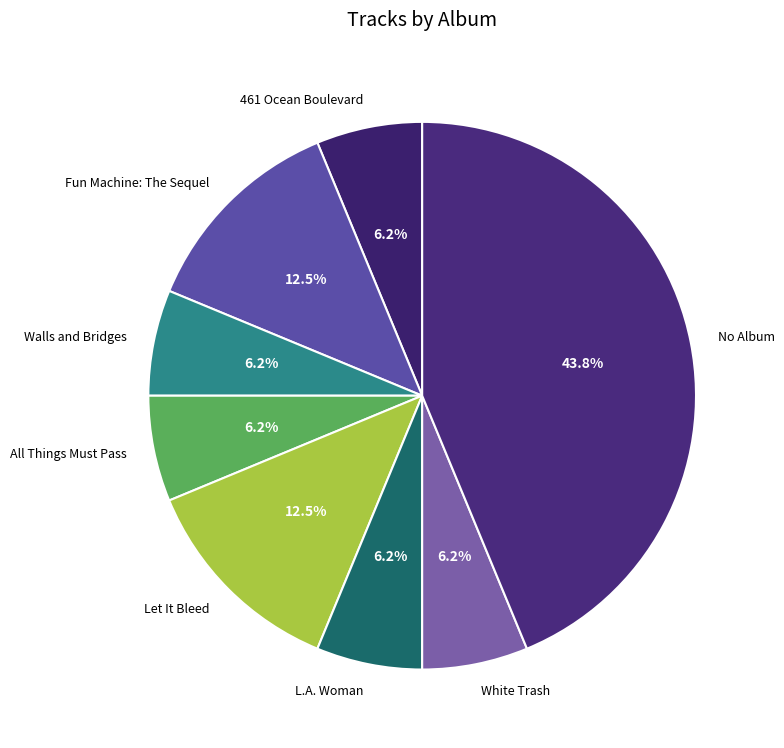

Approximately how many times larger is the value at 461 Ocean Boulevard compared to Fun Machine: The Sequel?

0.5